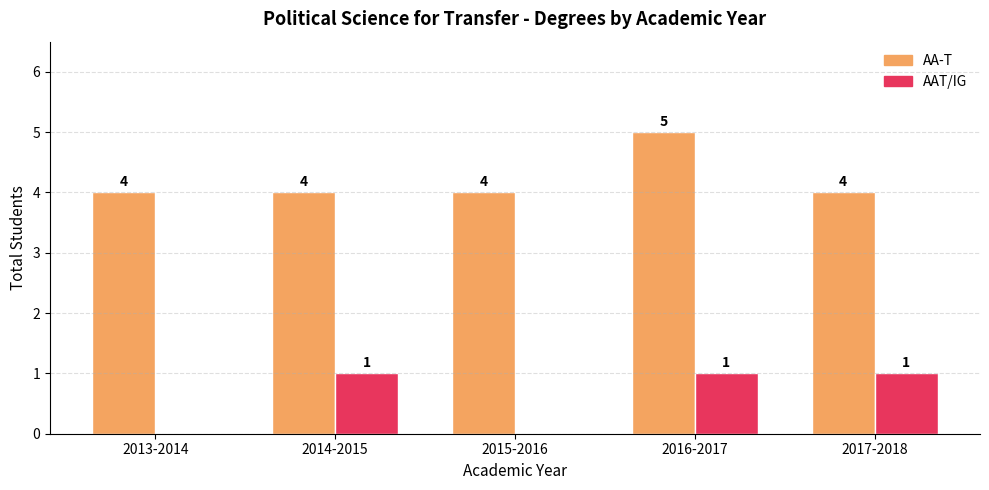

What is the total value across all series at 2013-2014?

4